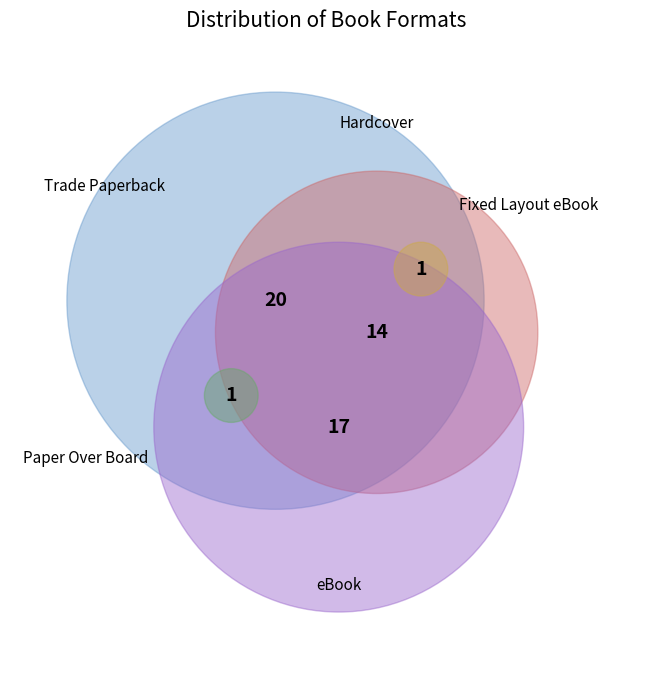

Which category has the smallest portion of the pie?

Paper Over Board